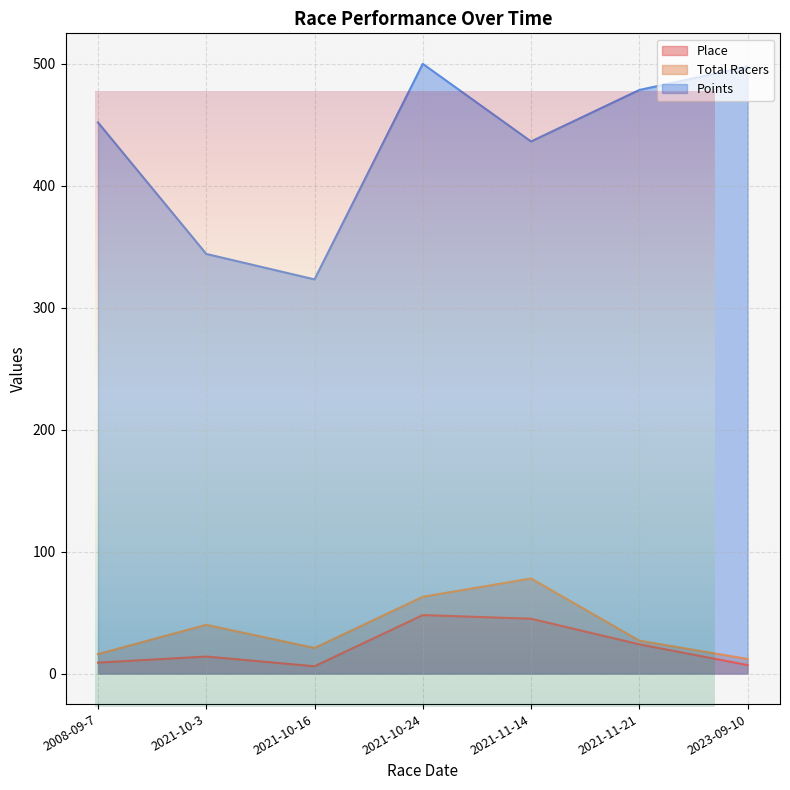

What is the difference between the maximum and minimum values in the Points series?

176.8